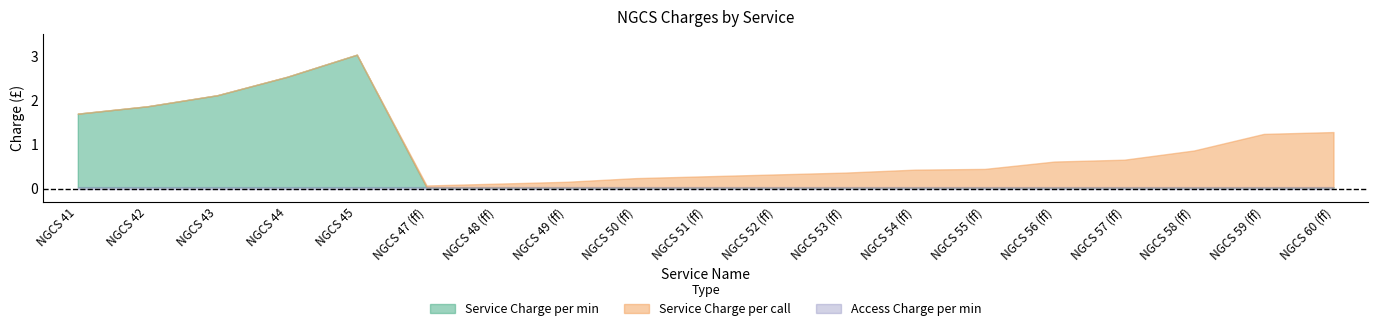

Which series has the largest total across all categories?

Service Charge per min